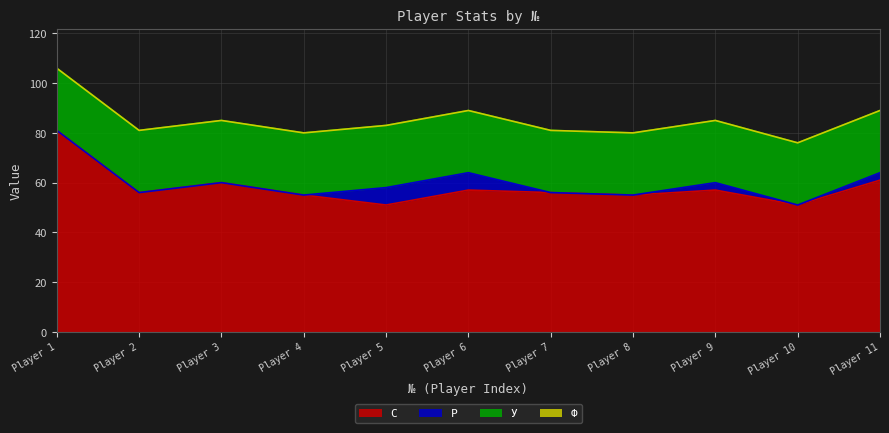

At which category is the sum across all series the highest?

Player 1